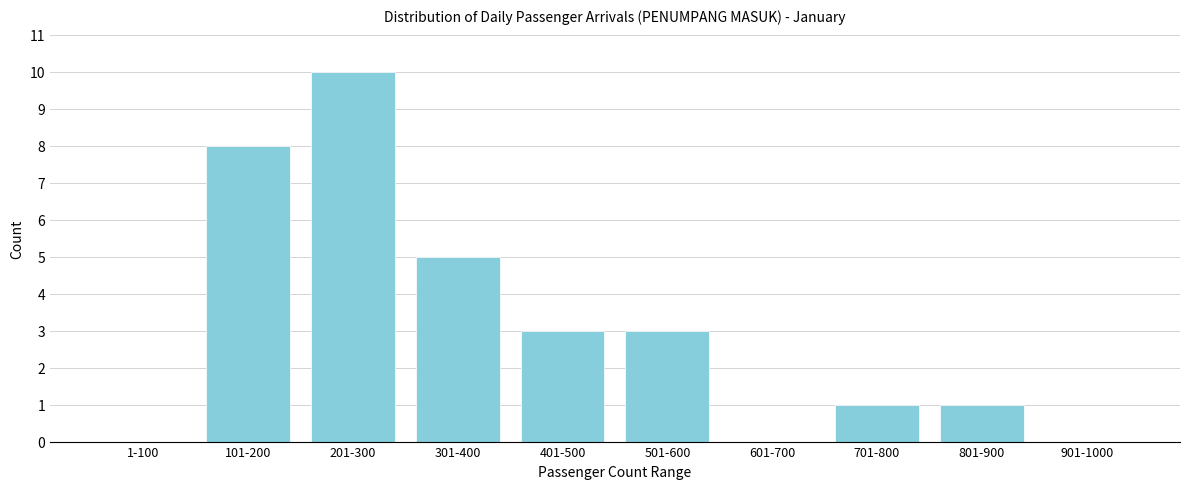

Reading right to left, list all the values displayed in this chart.

901-1000=0	801-900=1	701-800=1	601-700=0	501-600=3	401-500=3	301-400=5	201-300=10	101-200=8	1-100=0